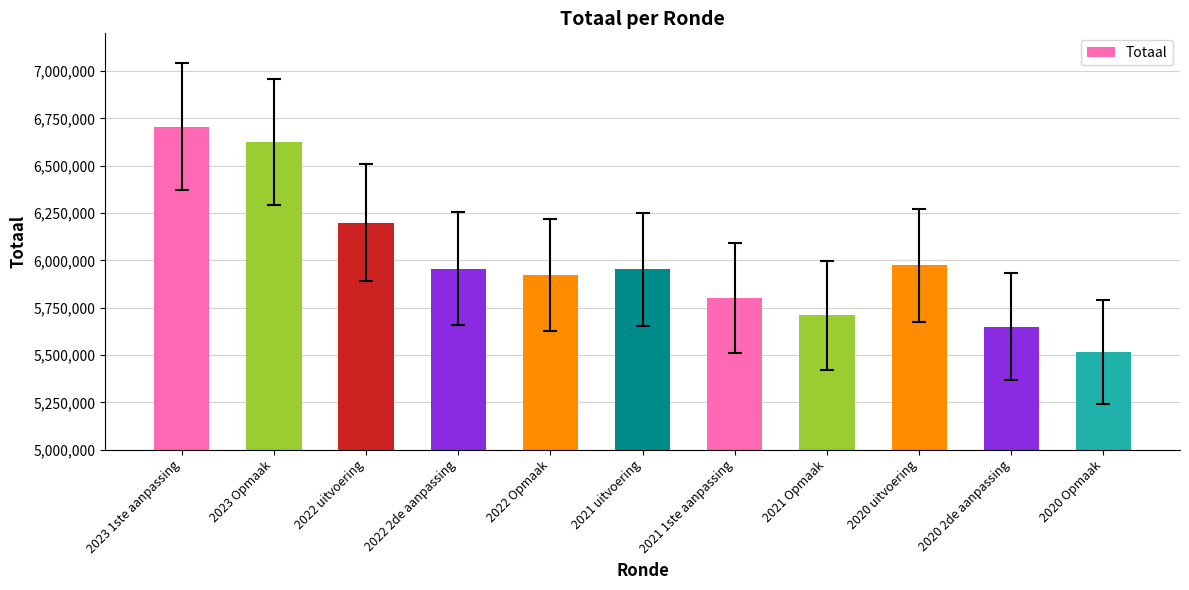

What position from the left is 2022 Opmaak?

5